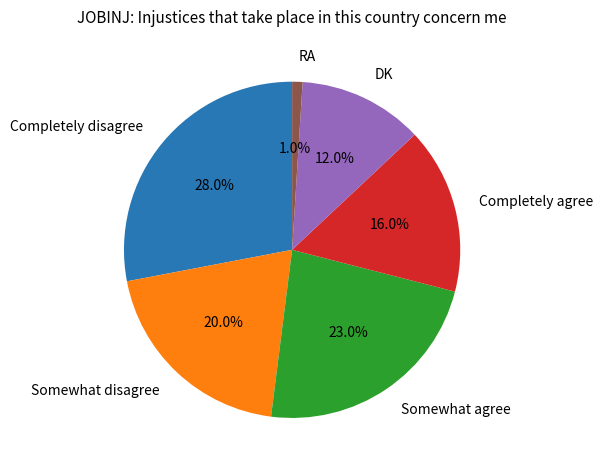

Is Completely disagree the majority of the pie?

No